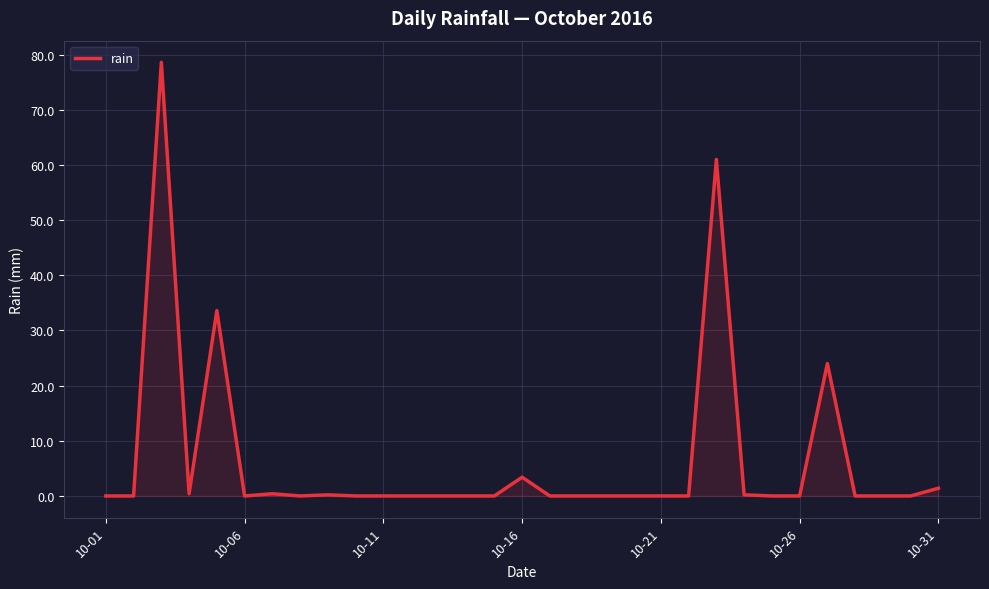

What is the difference between the maximum and minimum values?

78.6